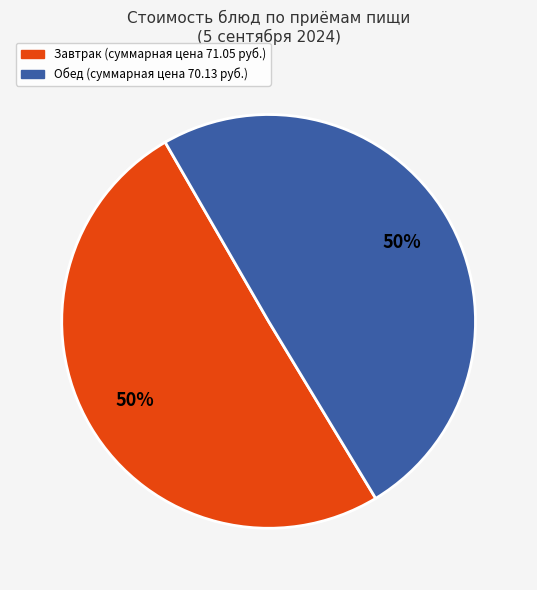

How many slices are in this pie chart?

2